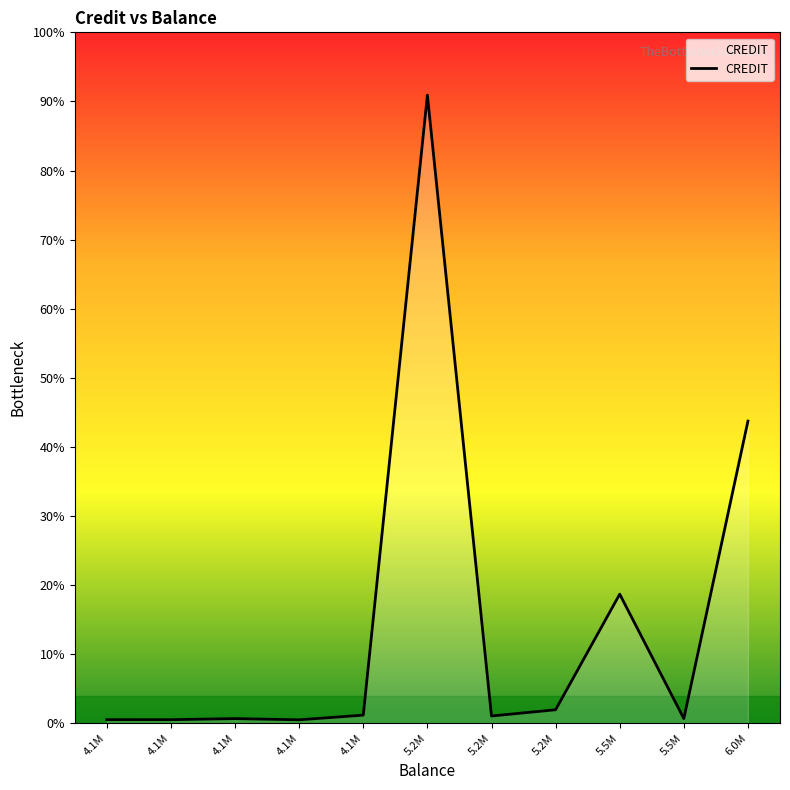

What is the ratio of the value at 4.1M to the value at 4.1M?

1.0